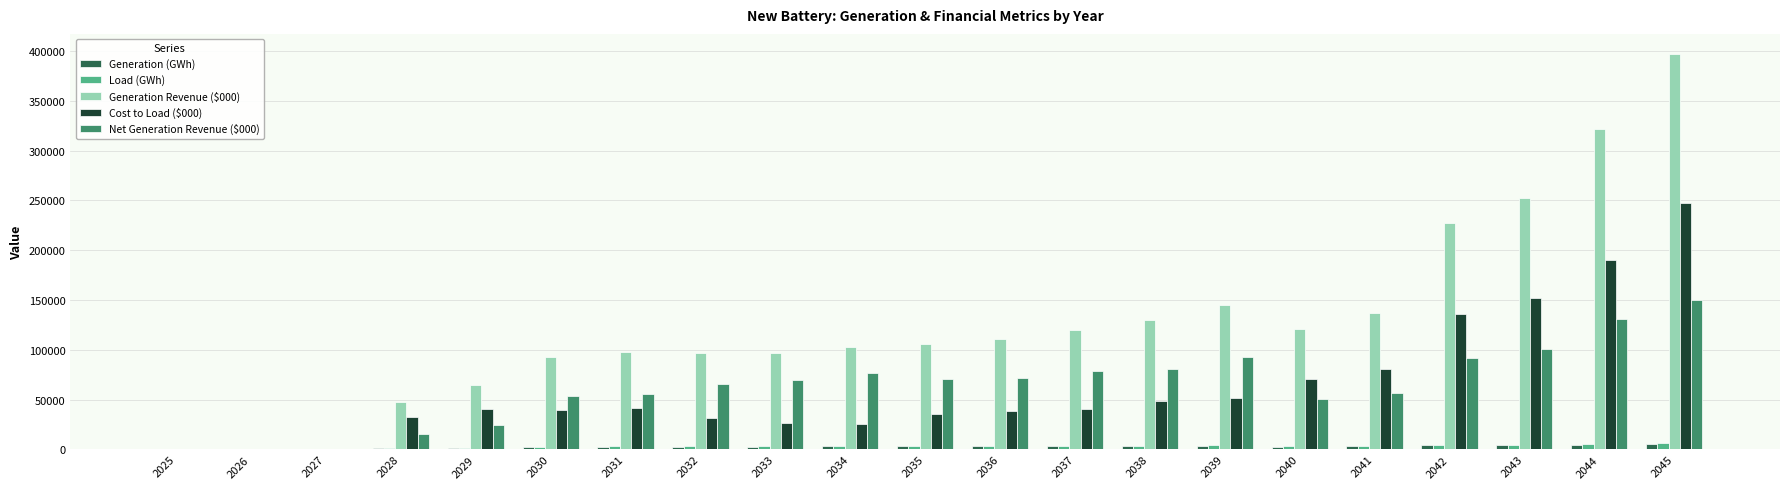

Which series has the largest total across all categories?

Generation Revenue ($000)